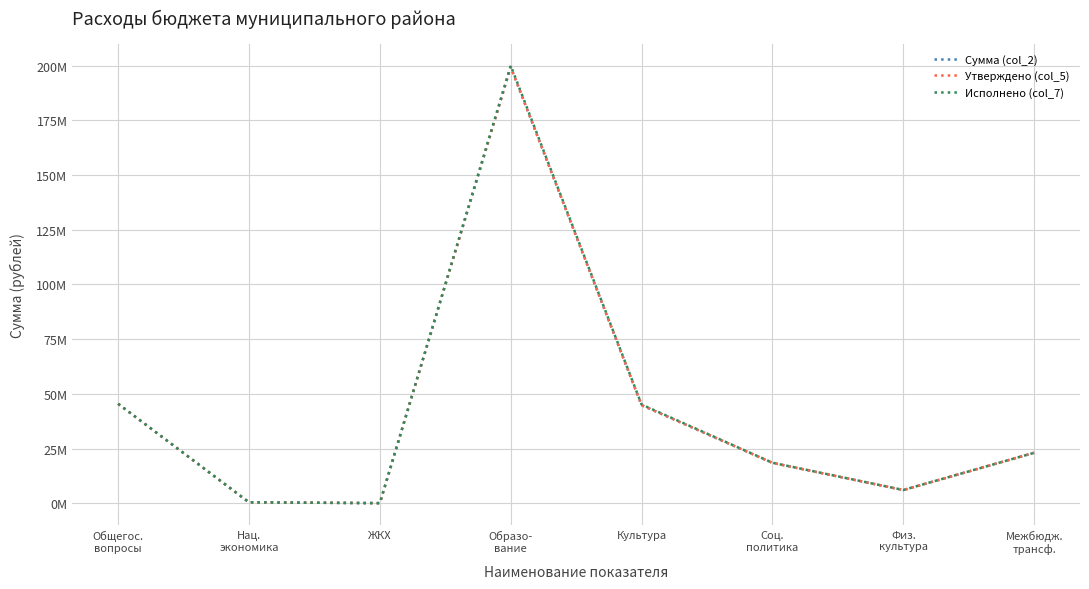

Is this an area chart (filled region under the line)?

No